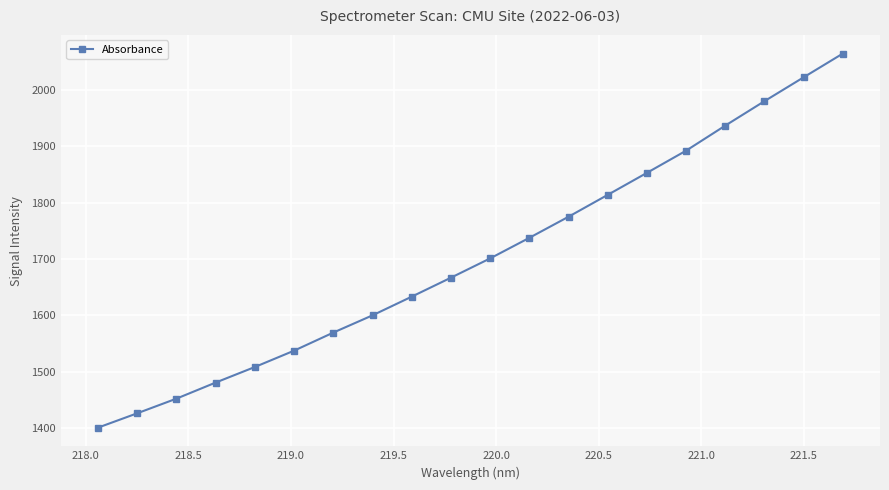

What is the difference between the maximum and minimum values?

664.4